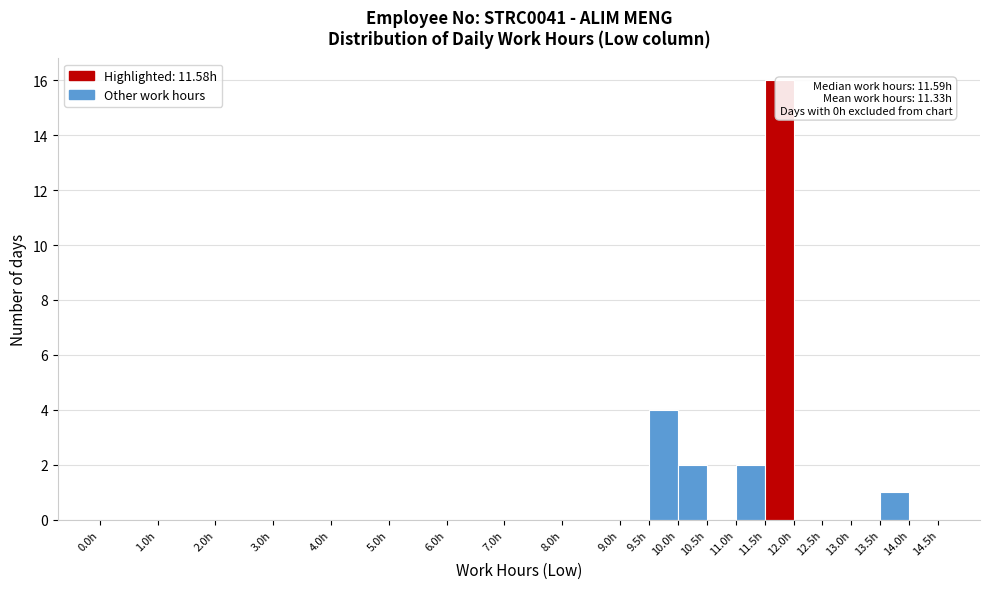

Which range on the x-axis has the tallest bar?

11.5 to 12.0